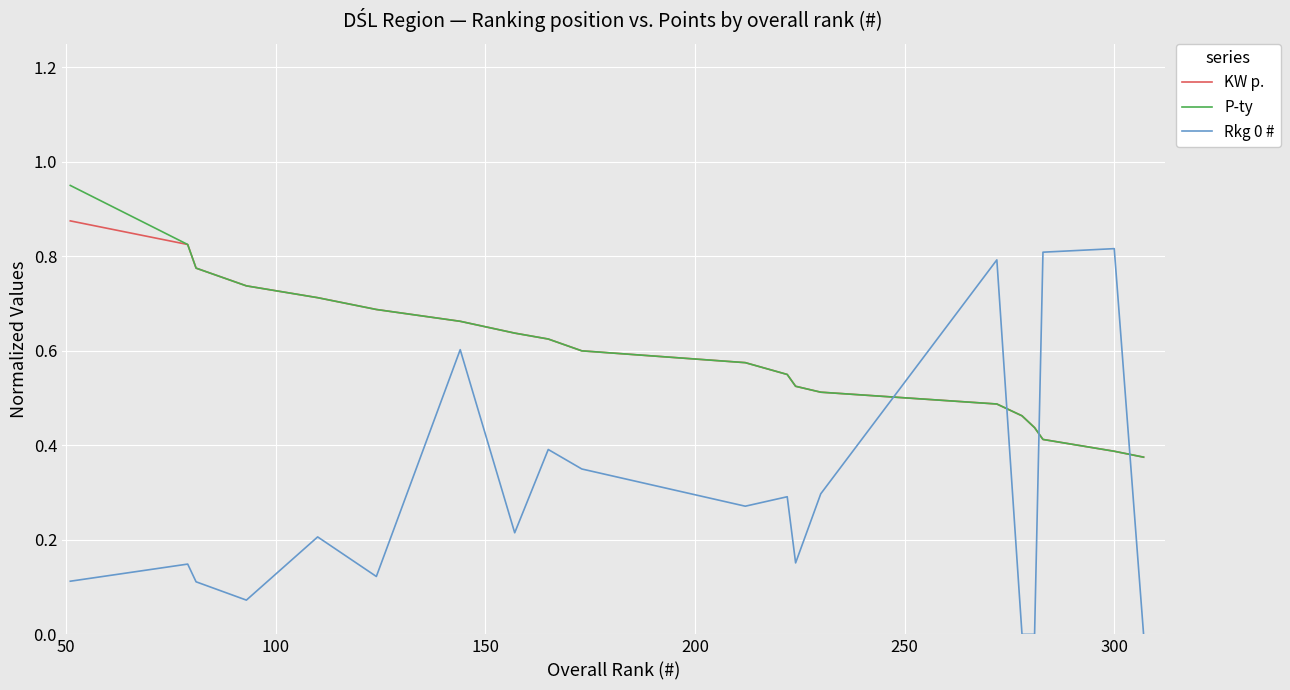

At how many categories does at least one series exceed 0?

20